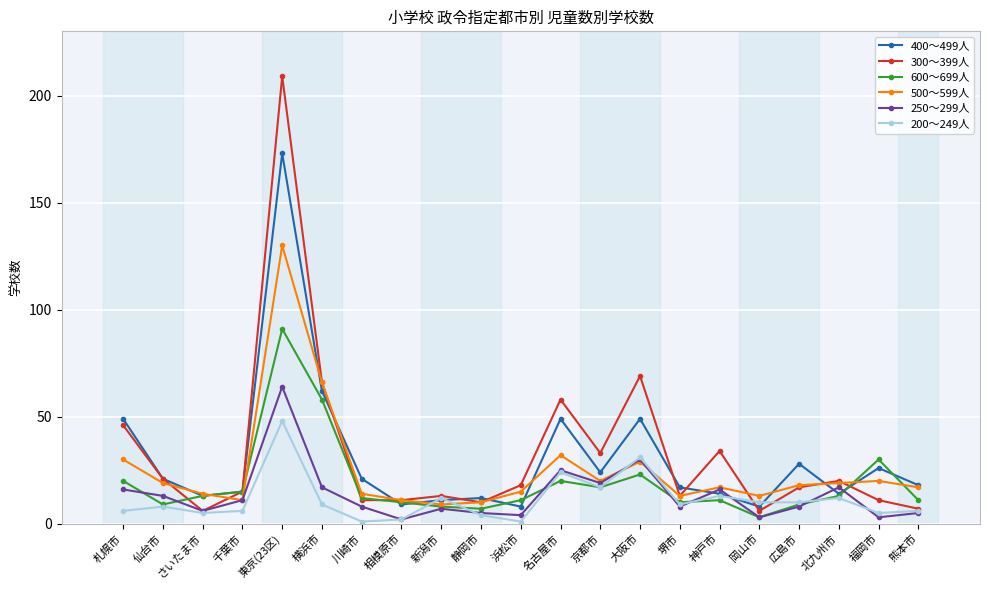

At which category is the sum across all series the highest?

東京(23区)